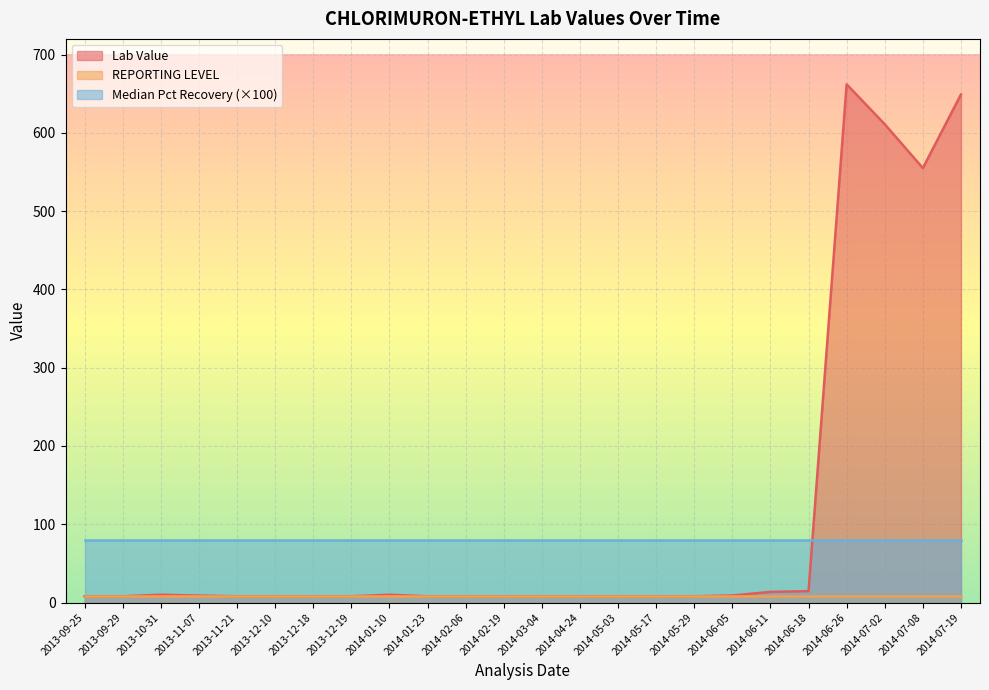

Between 2013-11-07 and 2014-01-23, which series saw the biggest shift?

Lab Value